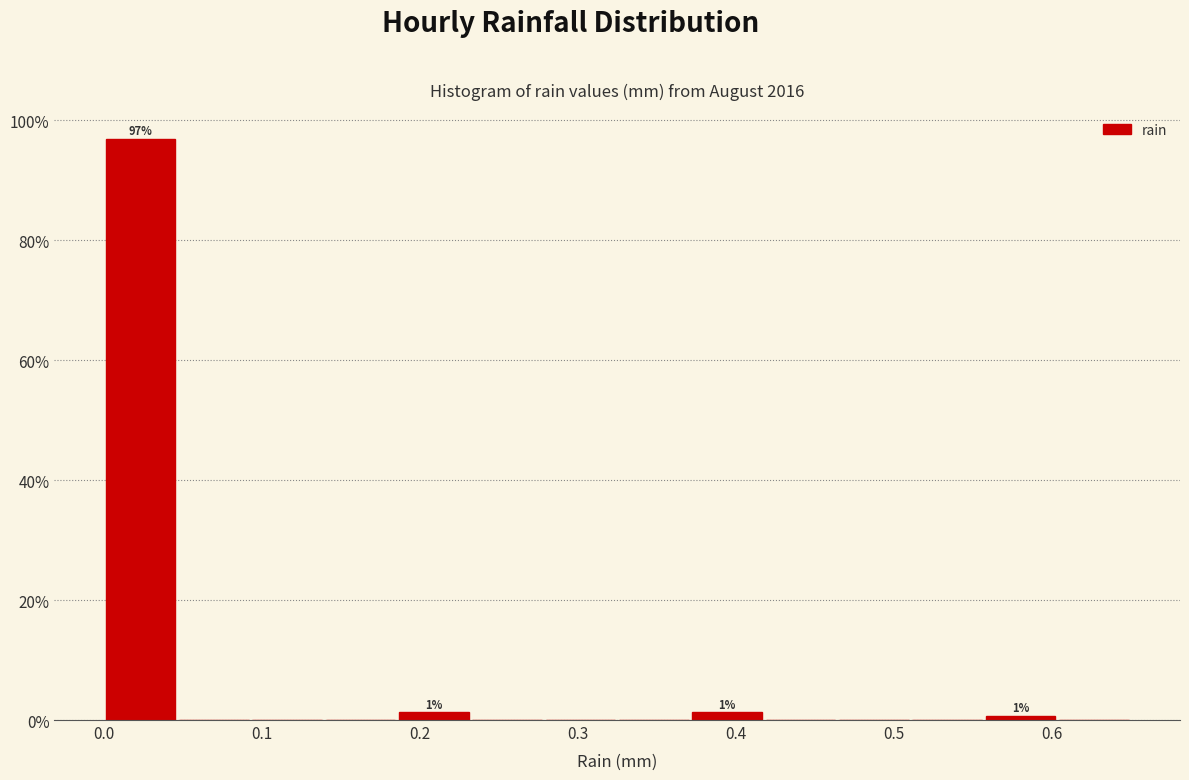

Which range on the x-axis has the tallest bar?

0.00 to 0.05